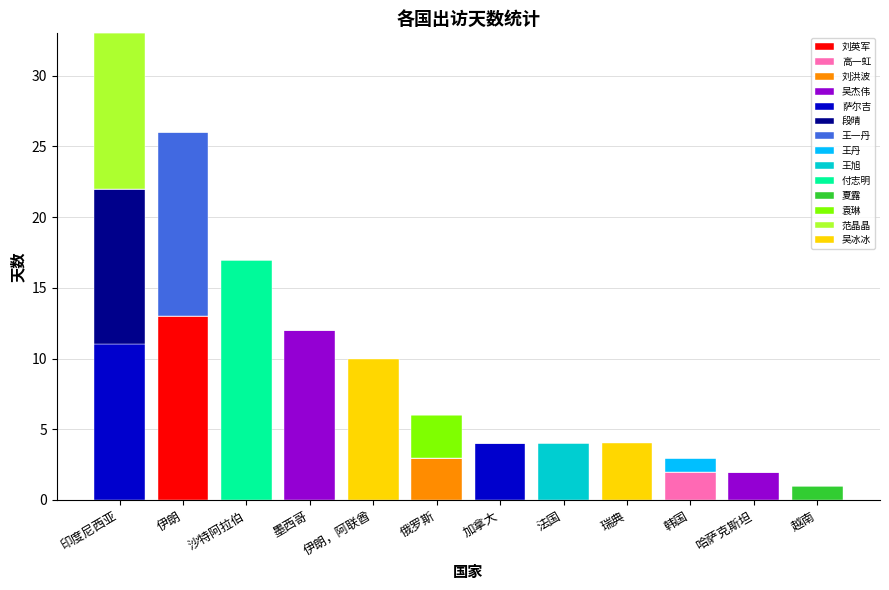

Are the bars grouped side by side (vs. stacked)?

No